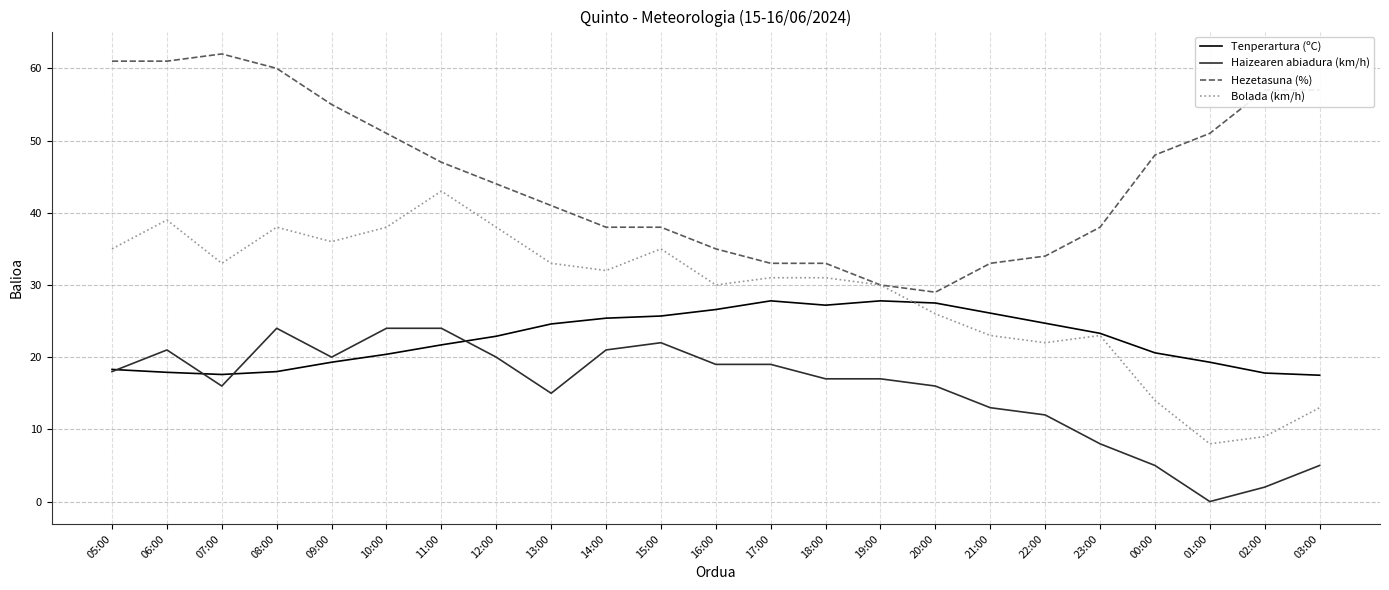

The value of Tenperartura (ºC) at 09:00 is 19.3. True or false?

True